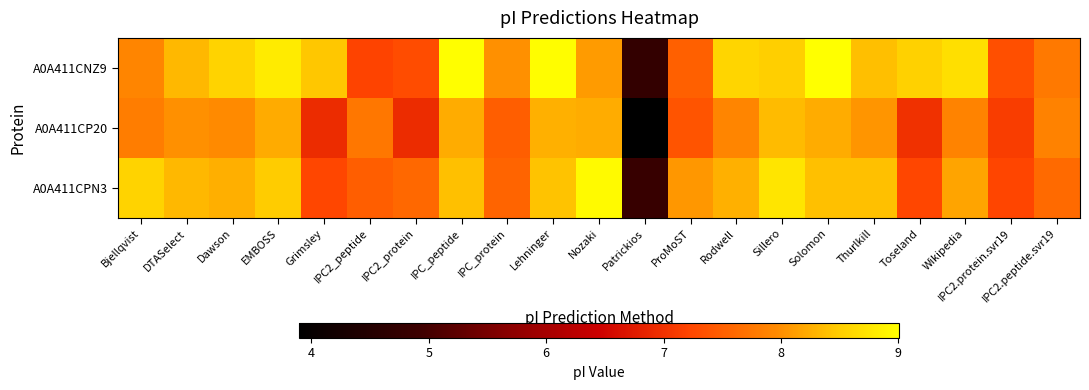

Reading left to right, what are all the values shown in this chart?

A0A411CNZ9: Bjellqvist=7.9	DTASelect=8.3	Dawson=8.6	EMBOSS=8.8	Grimsley=8.4	IPC2_peptide=7.2	IPC2_protein=7.3	IPC_peptide=9.0	IPC_protein=8.0	Lehninger=9.0	Nozaki=8.1	Patrickios=4.8	ProMoST=7.5	Rodwell=8.6	Sillero=8.5	Solomon=9.0	Thurlkill=8.4	Toseland=8.5	Wikipedia=8.7	IPC2.protein.svr19=7.3	IPC2.peptide.svr19=7.8
A0A411CP20: Bjellqvist=7.8	DTASelect=8.0	Dawson=8.0	EMBOSS=8.2	Grimsley=6.9	IPC2_peptide=7.8	IPC2_protein=6.9	IPC_peptide=8.2	IPC_protein=7.5	Lehninger=8.3	Nozaki=8.2	Patrickios=3.9	ProMoST=7.4	Rodwell=7.9	Sillero=8.4	Solomon=8.2	Thurlkill=8.1	Toseland=7.0	Wikipedia=7.9	IPC2.protein.svr19=7.1	IPC2.peptide.svr19=7.9
A0A411CPN3: Bjellqvist=8.6	DTASelect=8.3	Dawson=8.3	EMBOSS=8.5	Grimsley=7.2	IPC2_peptide=7.5	IPC2_protein=7.6	IPC_peptide=8.4	IPC_protein=7.6	Lehninger=8.4	Nozaki=8.9	Patrickios=4.8	ProMoST=8.1	Rodwell=8.3	Sillero=8.7	Solomon=8.4	Thurlkill=8.4	Toseland=7.2	Wikipedia=8.2	IPC2.protein.svr19=7.2	IPC2.peptide.svr19=7.6